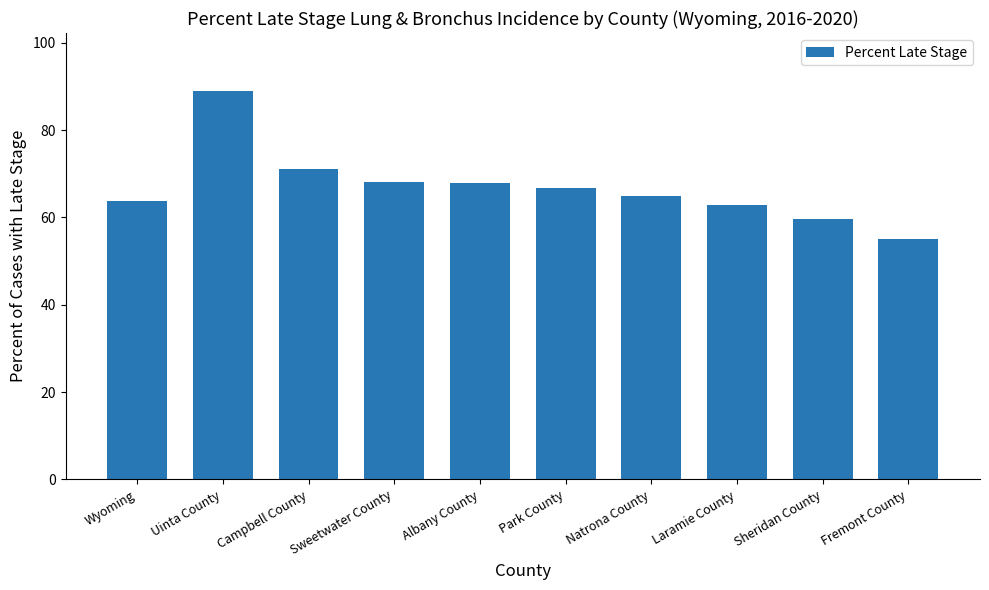

Which has a higher value, Campbell County or Sweetwater County?

Campbell County